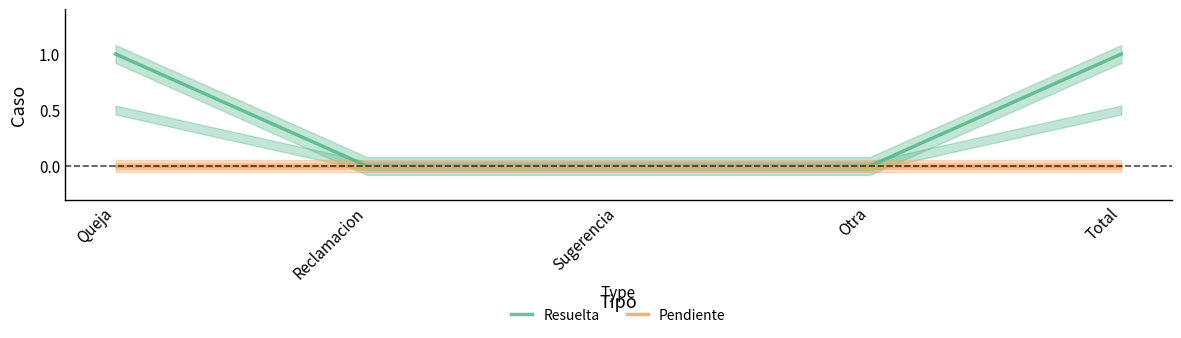

At Otra, list the series in order from largest to smallest.

Resuelta, Pendiente